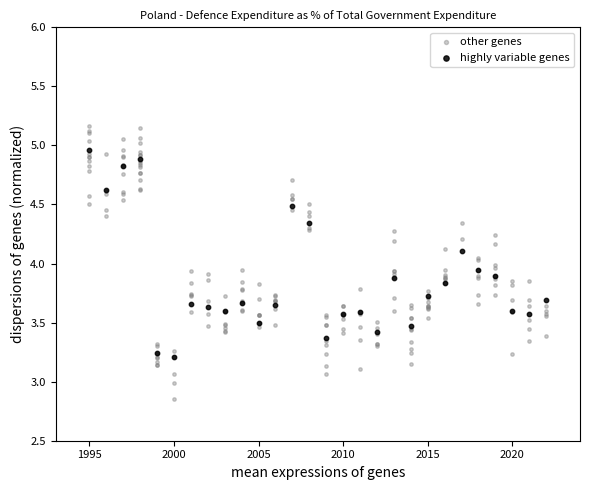

Which series has the widest spread of Y values?

other genes